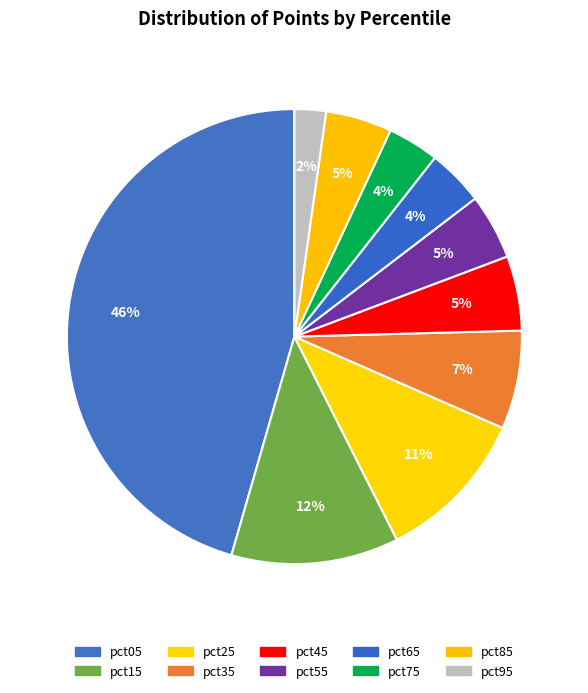

How many segments does this pie chart have?

10